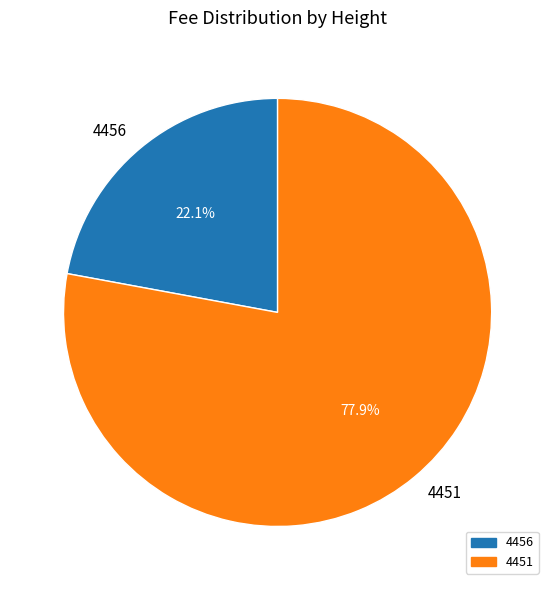

To the nearest percent, what is the difference between the largest and smallest slice percentages?

56%